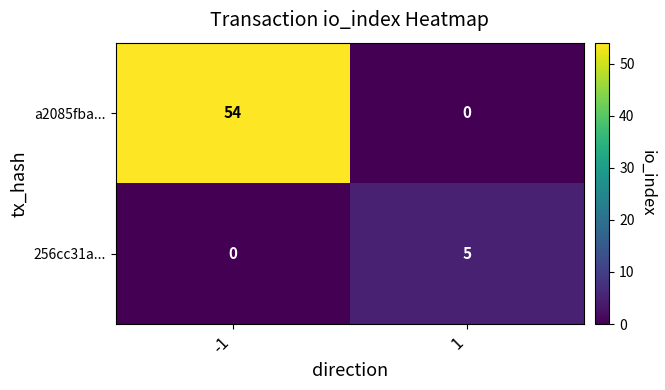

What is the maximum value shown in the chart?

54